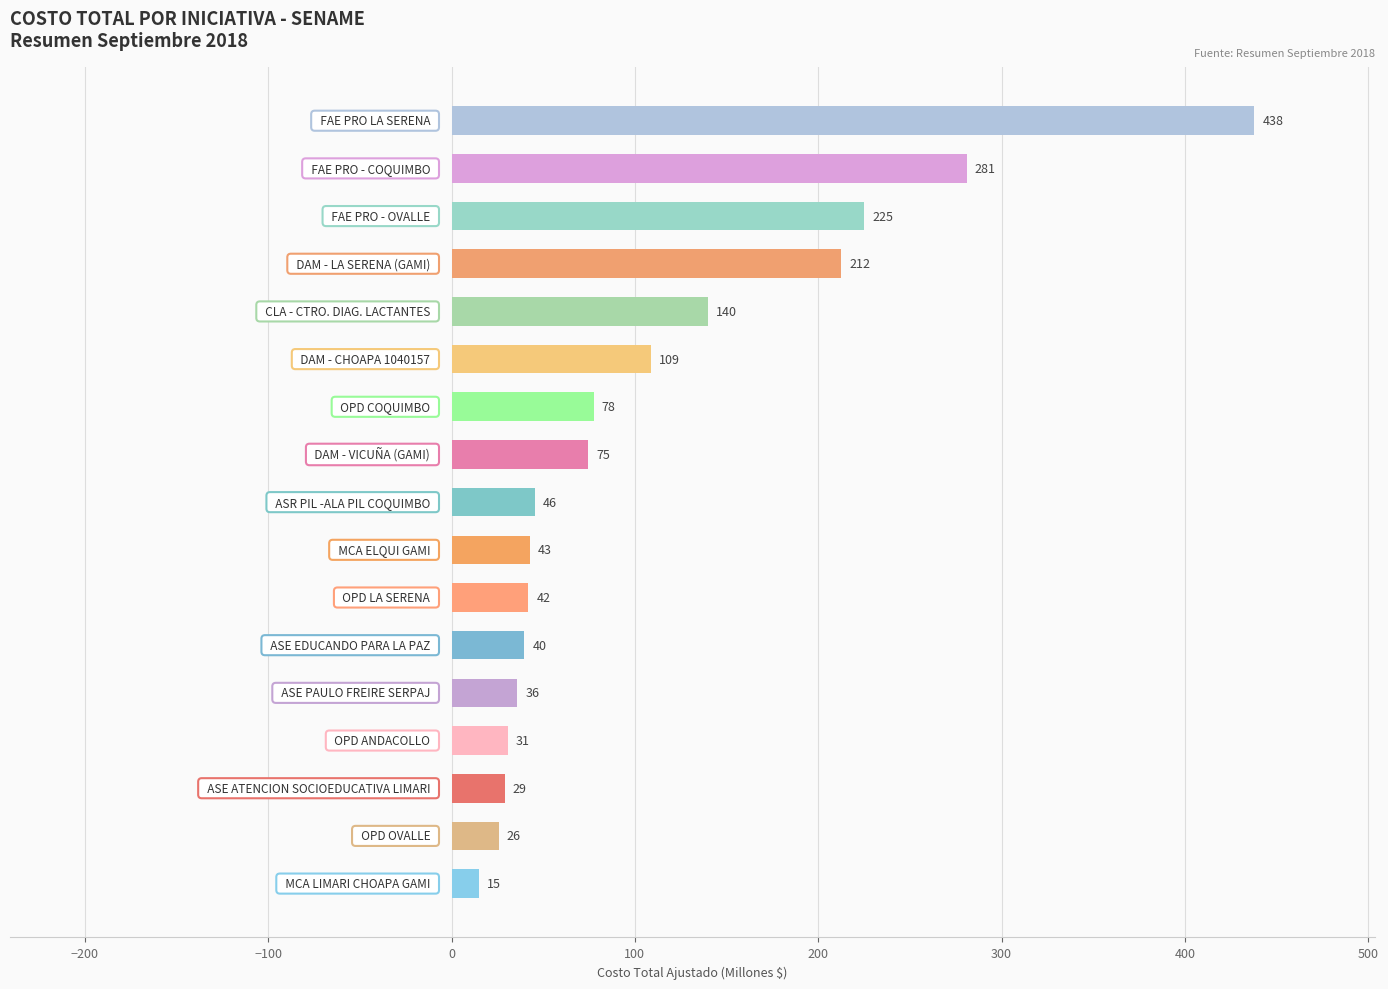

What is the value of the 7th bar from the top?

77.6